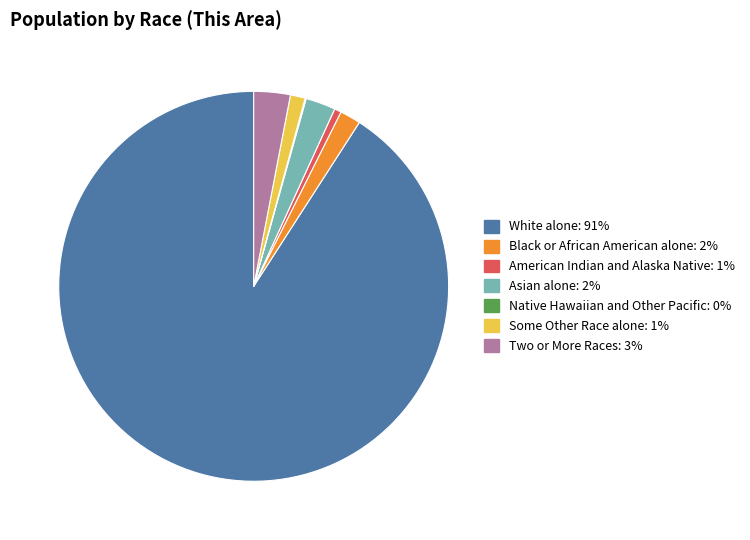

What is the largest slice in the pie chart?

White alone